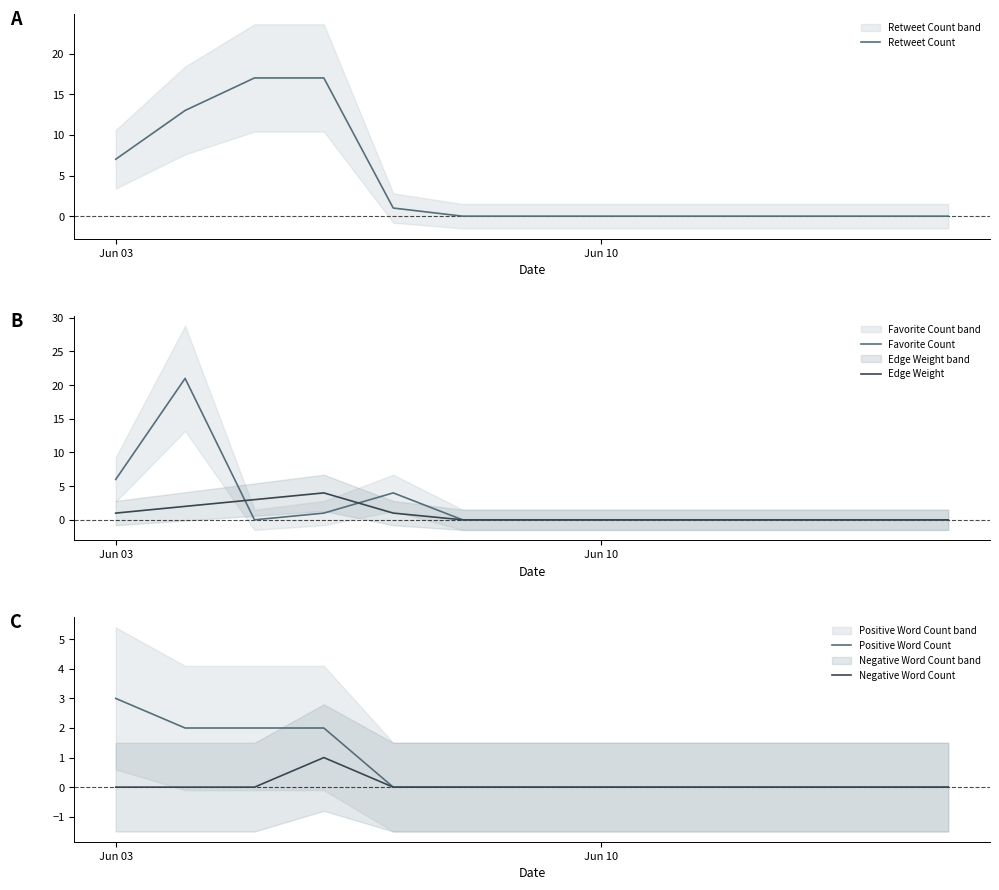

Does the chart display data point markers on the line(s)?

No